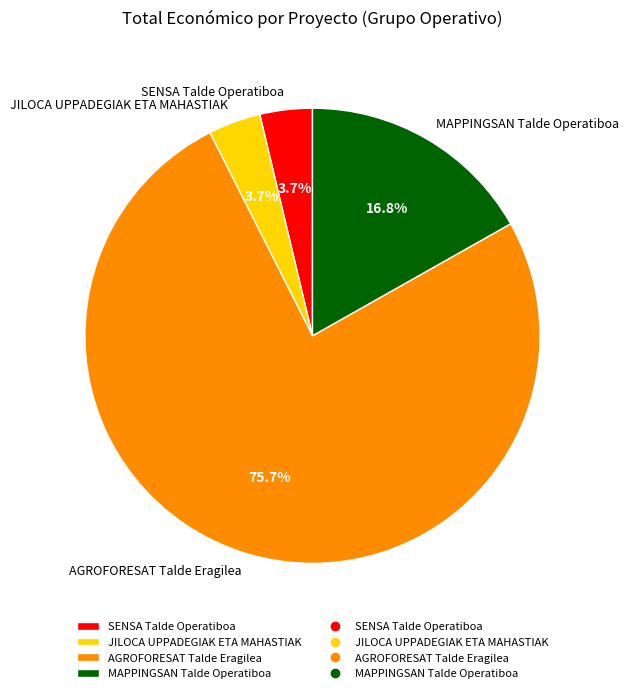

To the nearest percent, what is the combined percentage of JILOCA UPPADEGIAK ETA MAHASTIAK and SENSA Talde Operatiboa?

7%